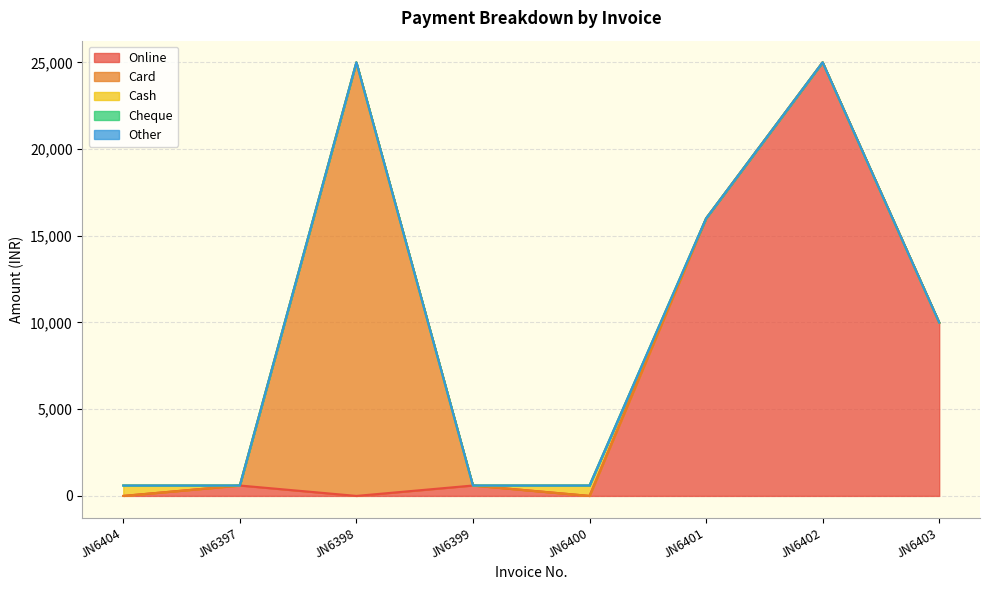

List the series in order of their peak value, highest first.

Online, Card, Cash, Cheque, Other